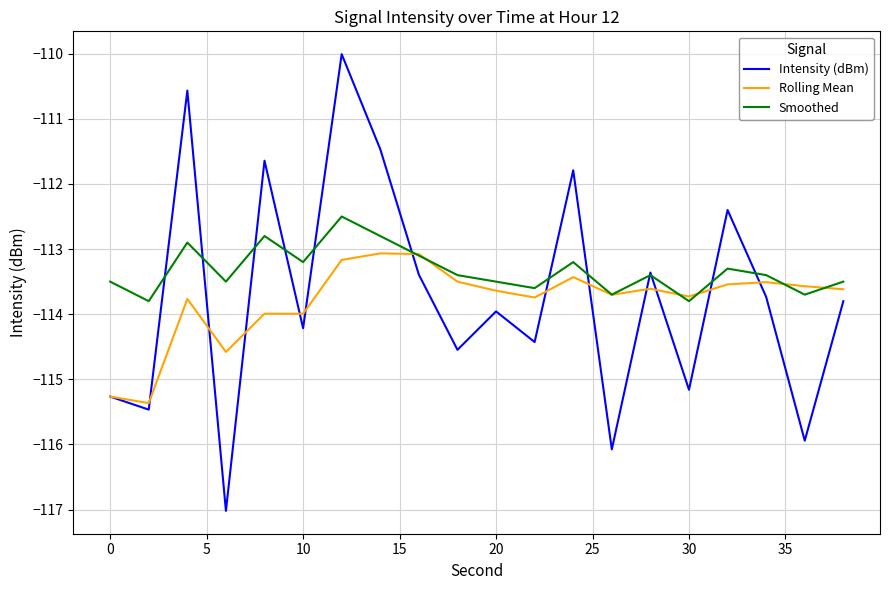

What is the sum of all Smoothed values?

-2266.6